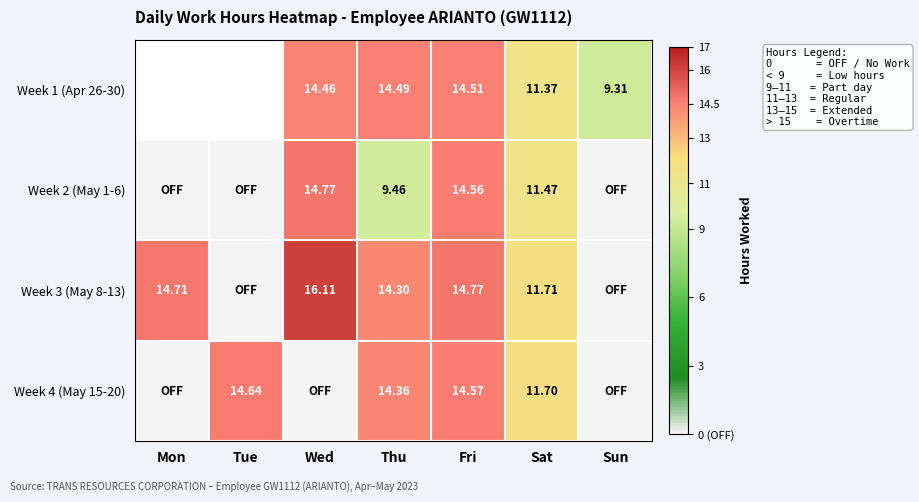

Is the value of Week 2 (May 1-6) at Thu greater than the value of Week 3 (May 8-13) at Wed?

No